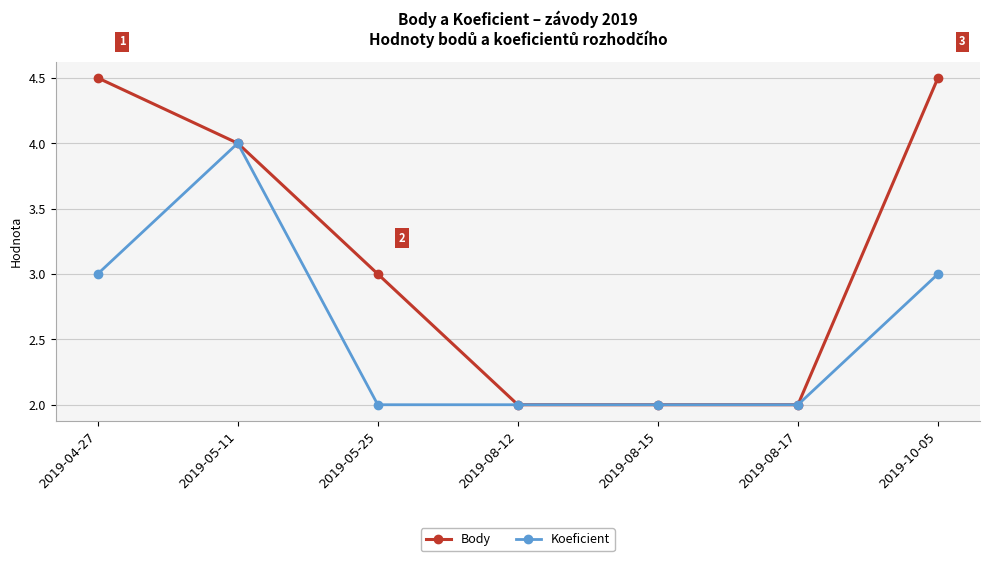

What is the label of the 2nd point from the right?

2019-08-17